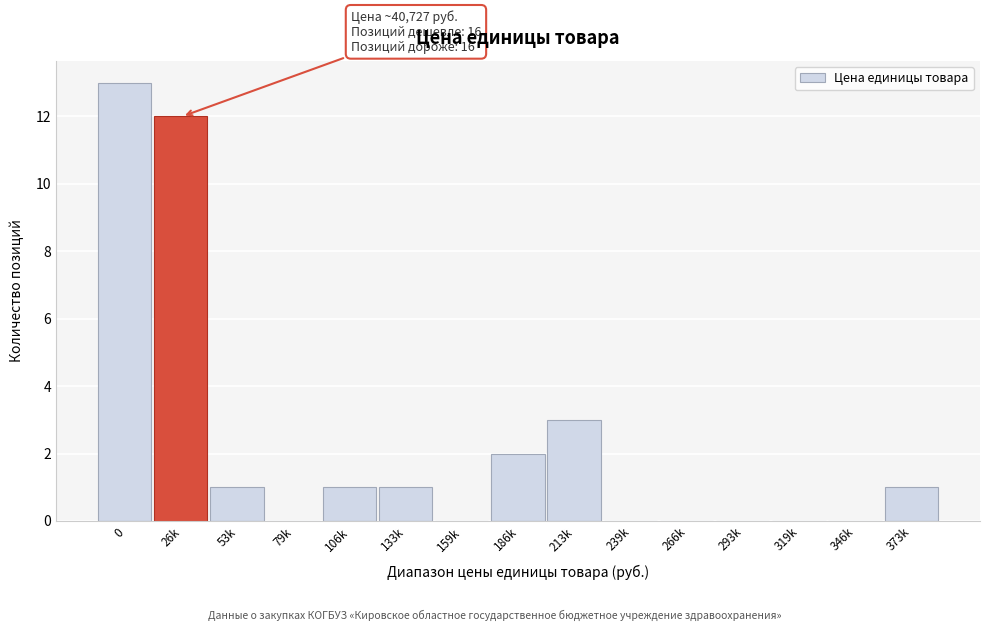

Reading left to right, what are all the values shown in this chart?

0=13	26k=12	53k=1	79k=0	106k=1	133k=1	159k=0	186k=2	213k=3	239k=0	266k=0	293k=0	319k=0	346k=0	373k=1